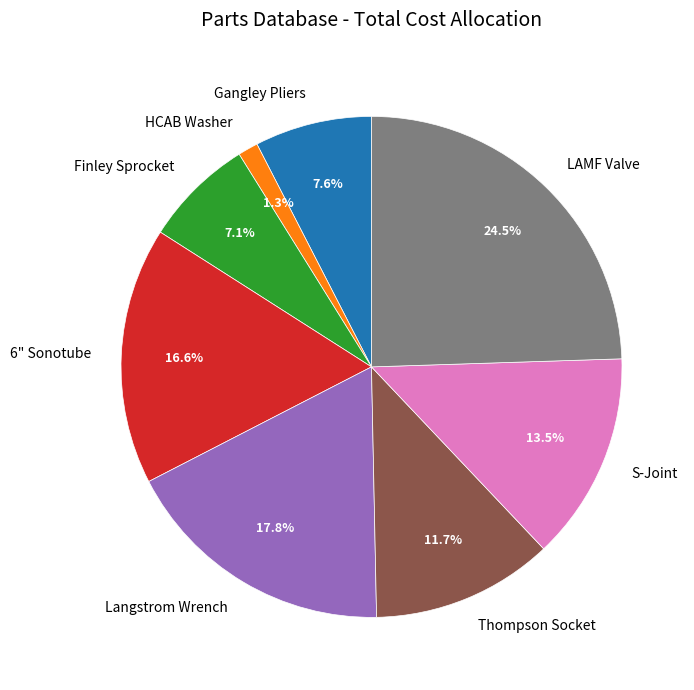

Which category has the biggest portion of the pie?

LAMF Valve